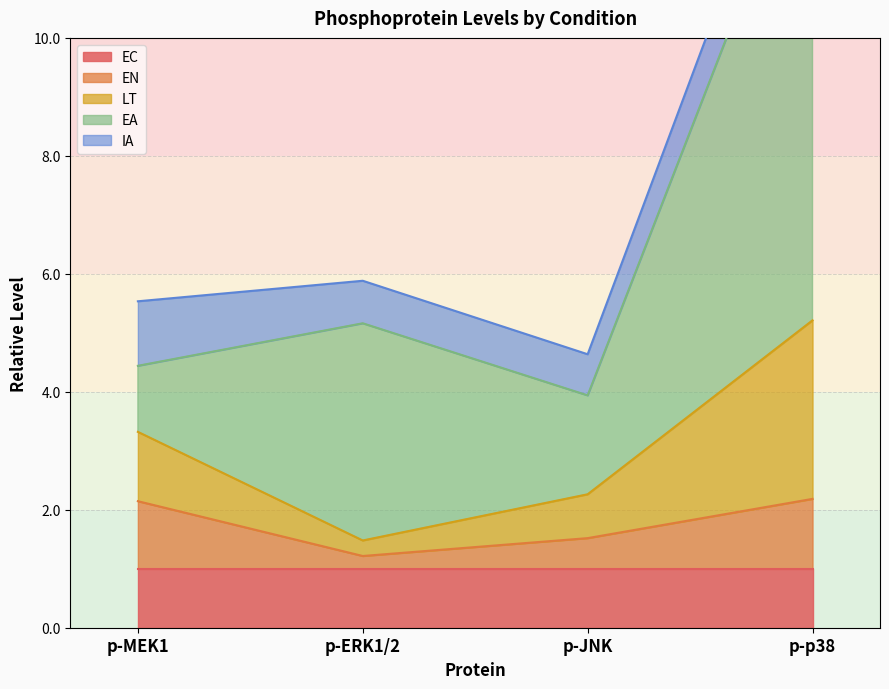

At which label does IA reach its minimum?

p-JNK